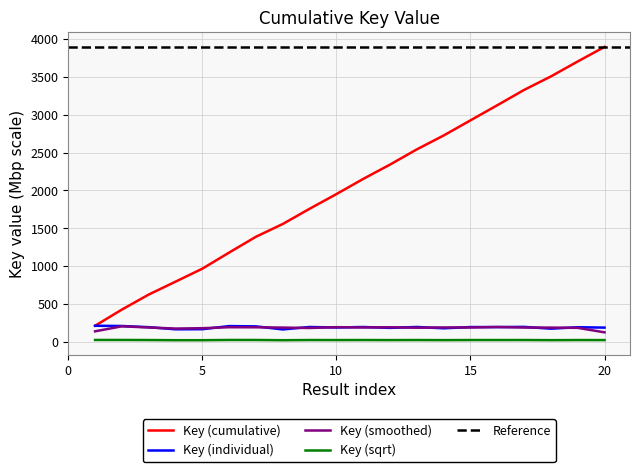

Is this an area chart (filled region under the line)?

No